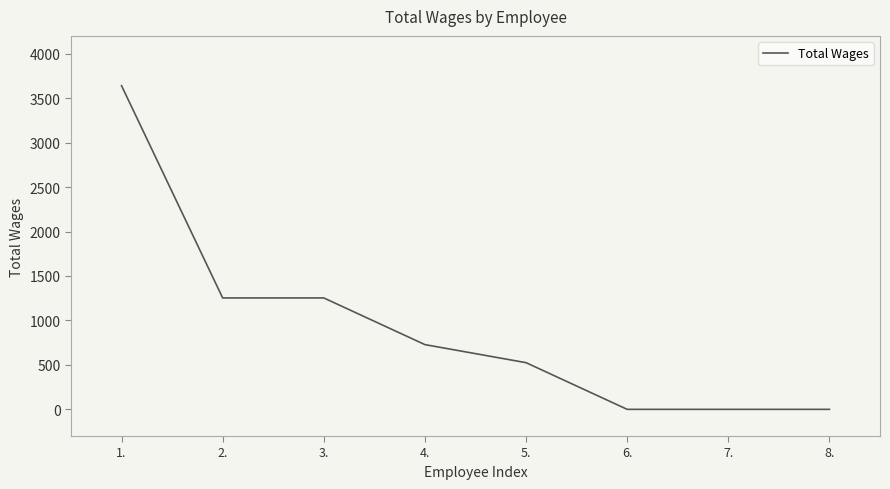

Reading right to left, list all the values displayed in this chart.

0	0	0	525	728	1253	1253	3640